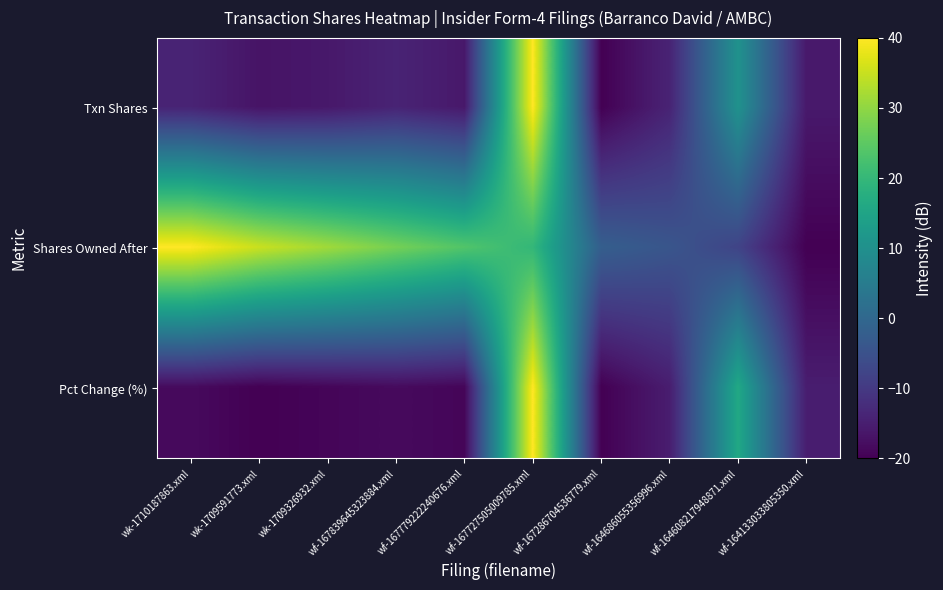

Reading left to right, transcribe all the data shown in this chart.

Txn Shares: wk-1710187863.xml=-14.1	wk-1709591773.xml=-16.9	wk-1709326932.xml=-16.1	wf-167839645323884.xml=-14.1	wf-167779222240676.xml=-16.1	wf-167727505009785.xml=40.0	wf-167286704536779.xml=-20.0	wf-164686055356996.xml=-14.1	wf-164608217948871.xml=10.6	wf-164133033805350.xml=-15.9
Shares Owned After: wk-1710187863.xml=40.0	wk-1709591773.xml=35.1	wk-1709326932.xml=31.5	wf-167839645323884.xml=27.5	wf-167779222240676.xml=23.7	wf-167727505009785.xml=19.7	wf-167286704536779.xml=-2.1	wf-164686055356996.xml=-4.1	wf-164608217948871.xml=-7.8	wf-164133033805350.xml=-20.0
Pct Change (%): wk-1710187863.xml=-18.4	wk-1709591773.xml=-20.0	wk-1709326932.xml=-19.2	wf-167839645323884.xml=-18.4	wf-167779222240676.xml=-19.2	wf-167727505009785.xml=40.0	wf-167286704536779.xml=-20.0	wf-164686055356996.xml=-15.2	wf-164608217948871.xml=16.0	wf-164133033805350.xml=-15.2